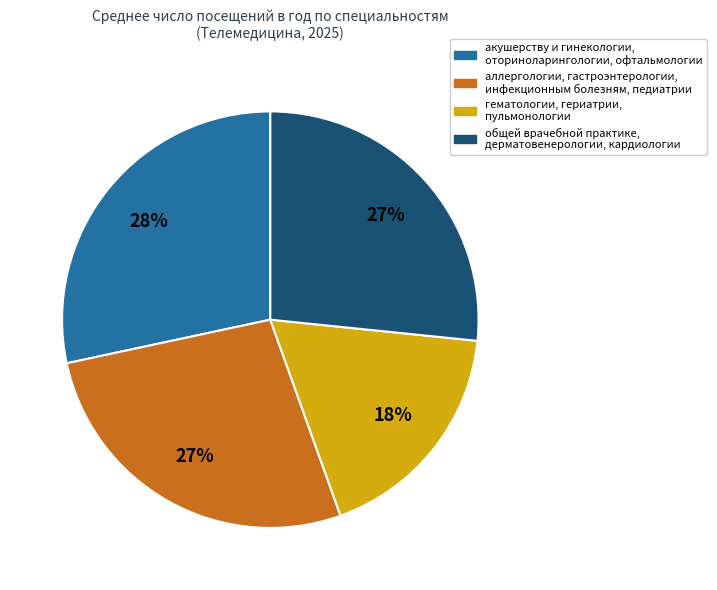

Is there any slice that represents more than half of the pie?

No